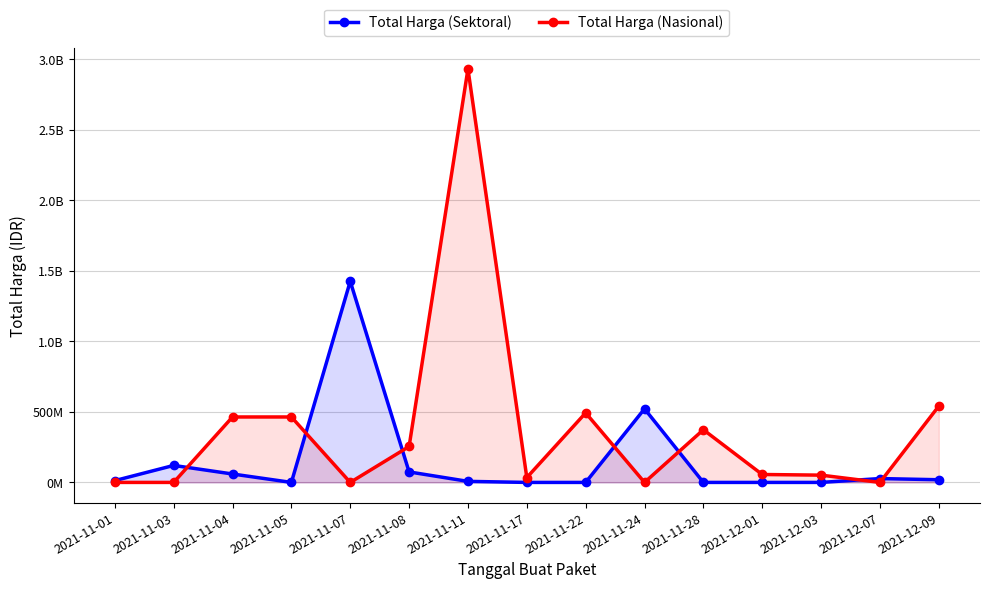

Which series has the largest total across all categories?

Total Harga (Nasional)